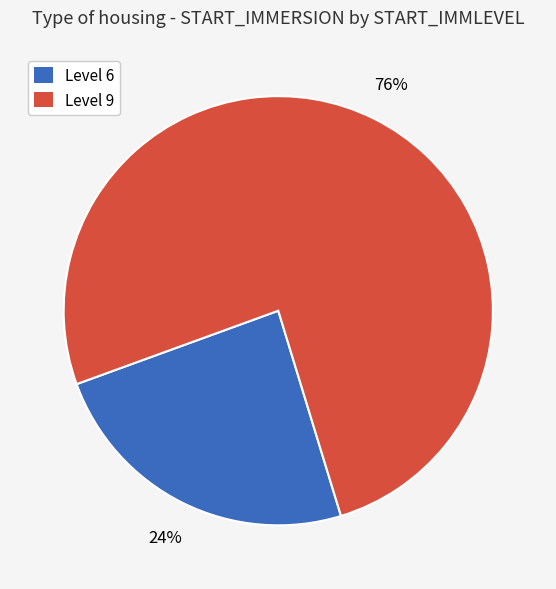

To the nearest percent, what is the difference between the largest and smallest slice percentages?

52%